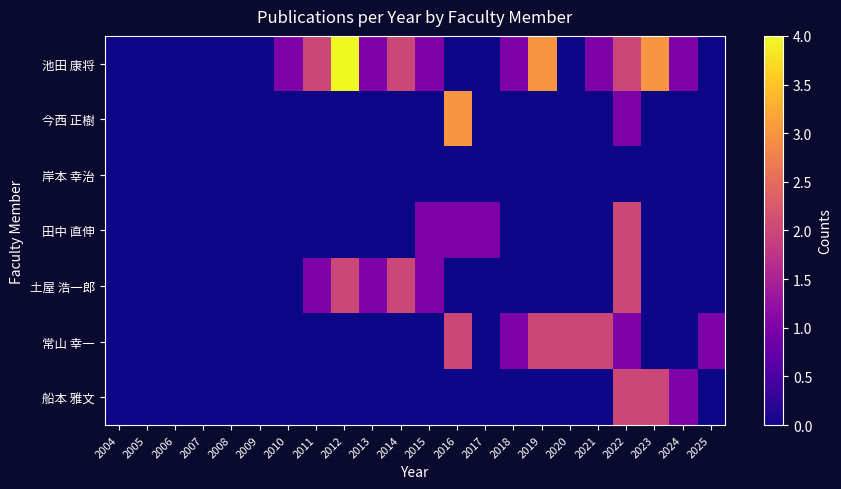

Between 2016 and 2019, which series saw the biggest shift?

池田 康将